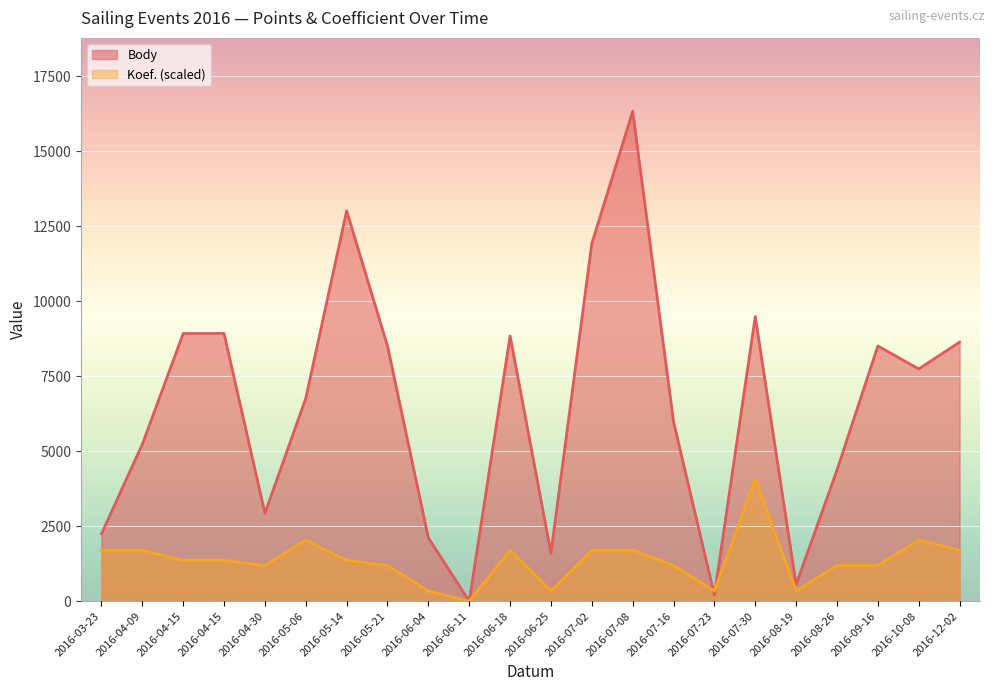

Which series has the largest total across all categories?

Body